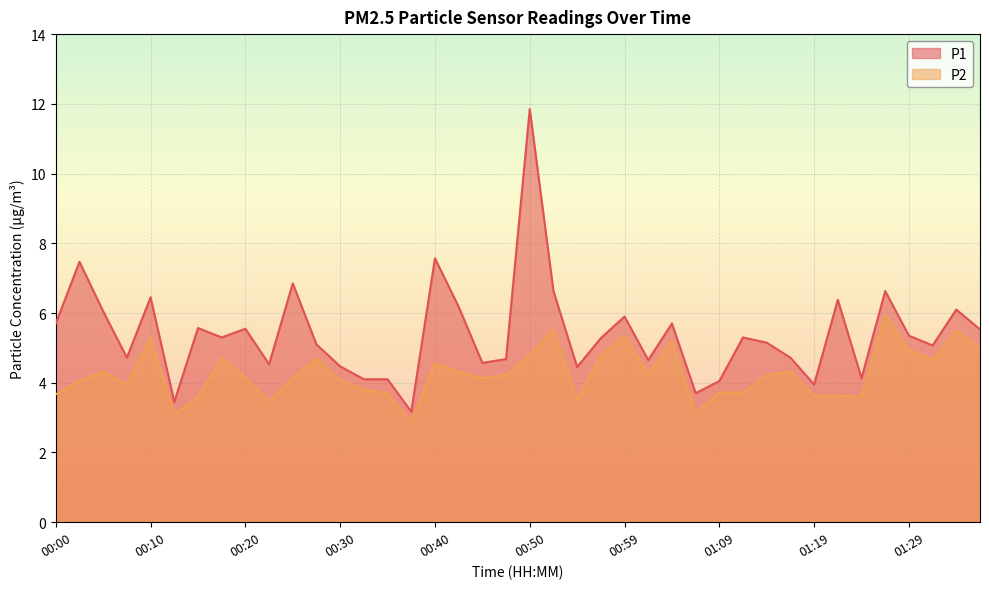

Count the number of data series in this chart.

2